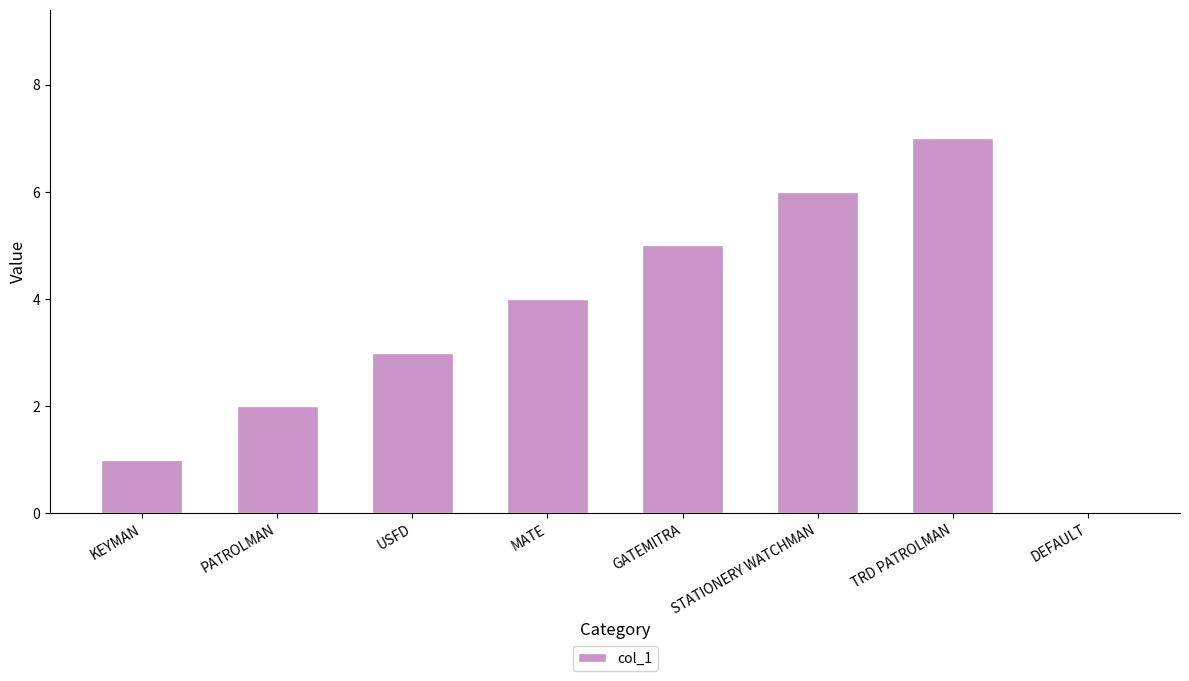

What is the maximum value shown in the chart?

7